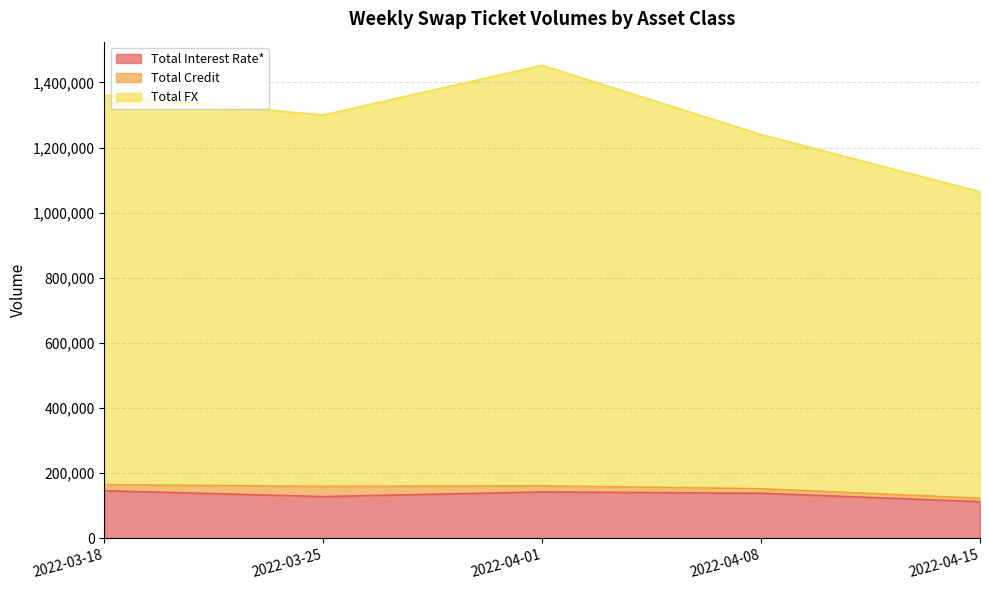

What is the lowest value of the Total Interest Rate* series?

112352